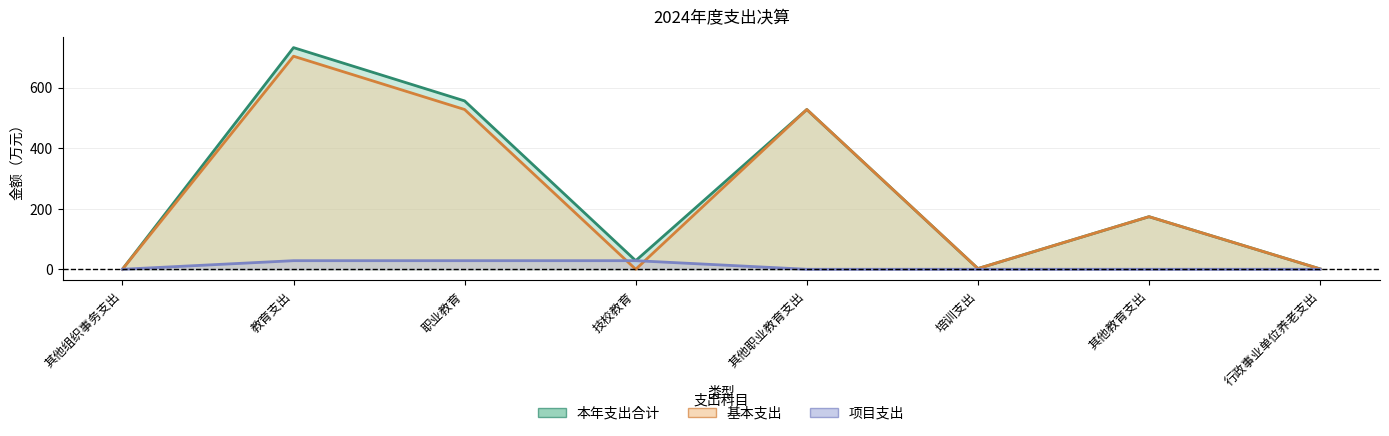

True or false: 项目支出 has more than 2 points higher than both neighbors.

False